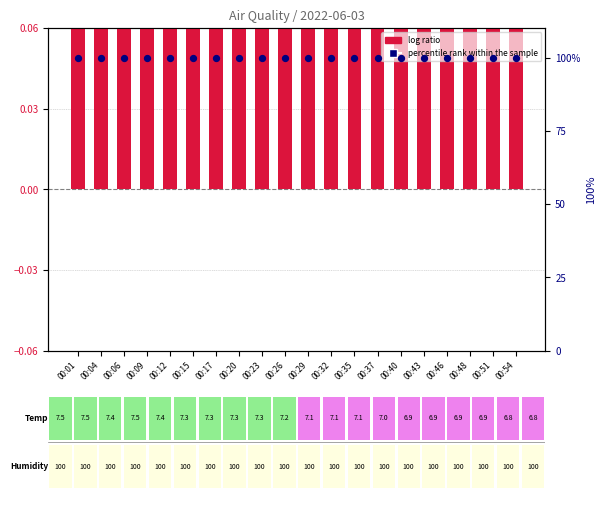

Which series has the largest Y range (max minus min)?

log ratio